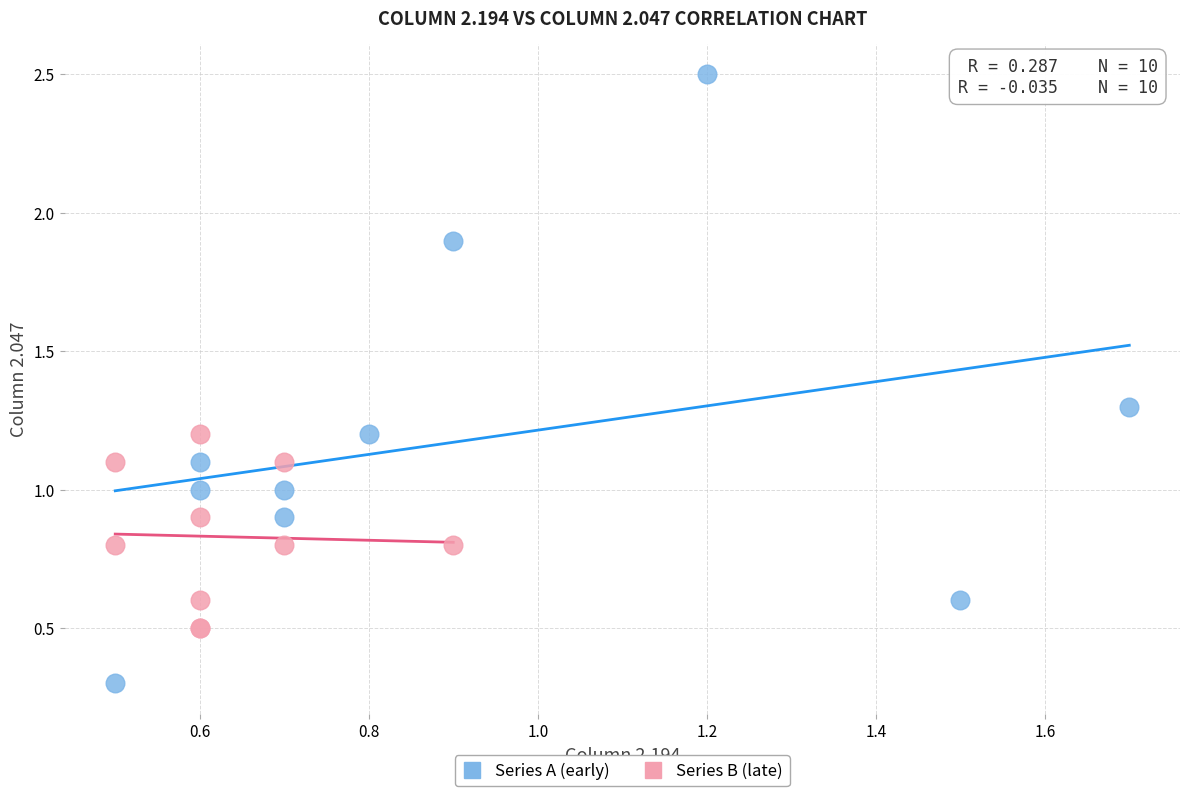

Which series contains the lowest Y value?

Series A (early)